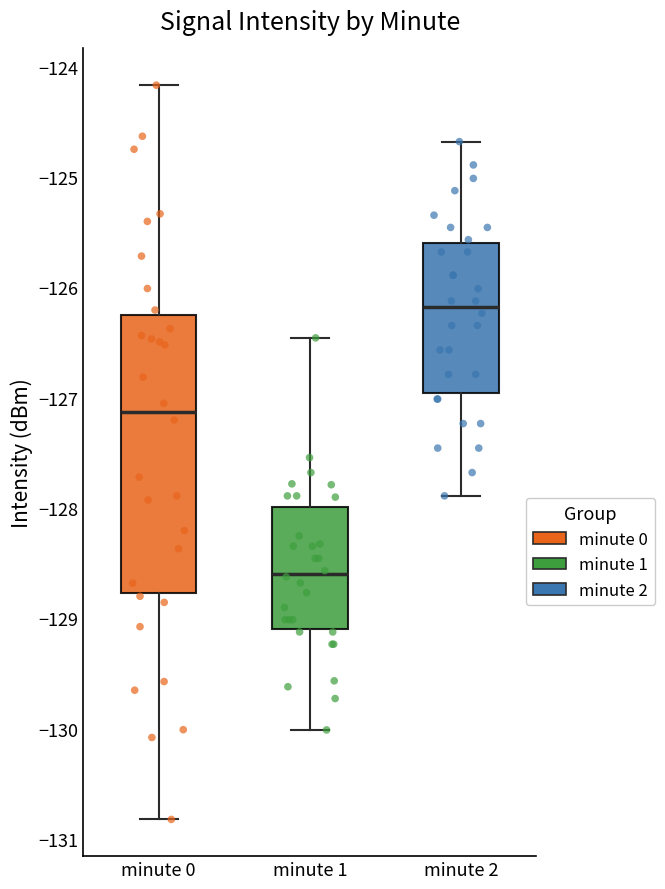

Reading left to right, read every box against the y-axis: the position of its median line, the range the box covers, and the ends of its whiskers. The values are not printed on the chart, so give them approximately, as read against the axis.

minute 0: median -127.1, box -128.8 to -126.2, whiskers -130.8 to -124.2
minute 1: median -128.6, box -129.1 to -128.0, whiskers -130.0 to -126.5
minute 2: median -126.2, box -127.0 to -125.6, whiskers -127.9 to -124.7